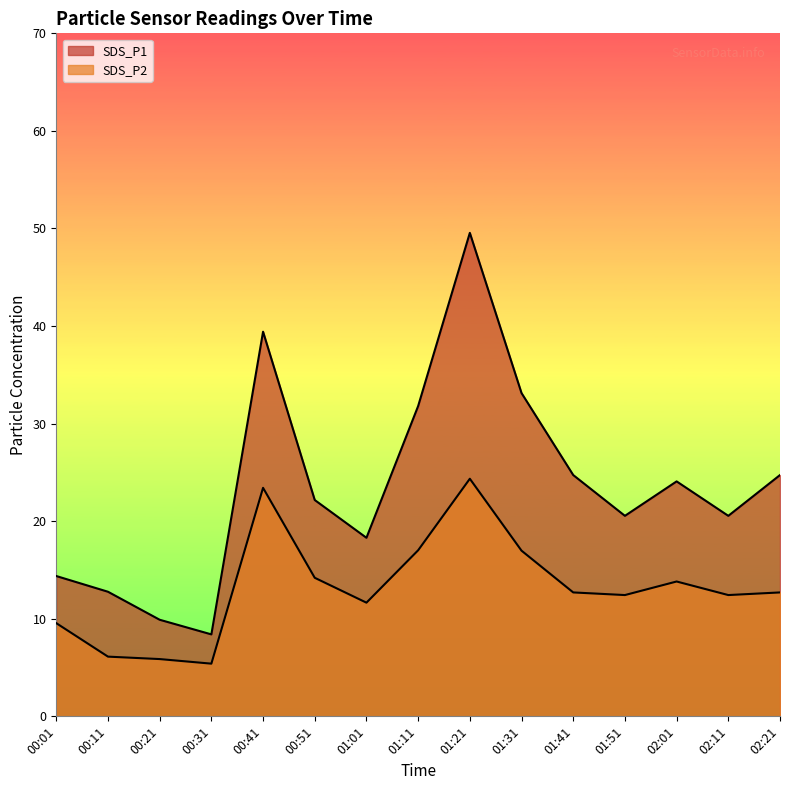

What is the difference between the second highest and minimum values in the SDS_P2 series?

18.0